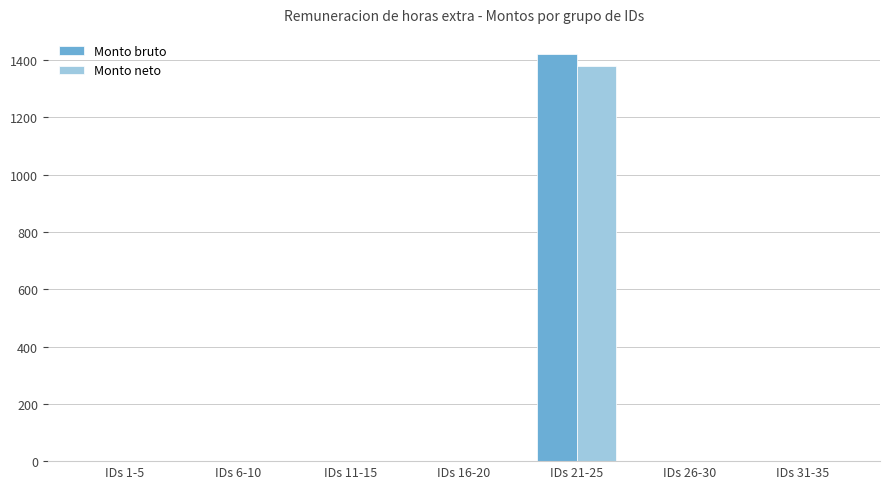

Is it true that Monto neto equals 0 at IDs 1-5?

True